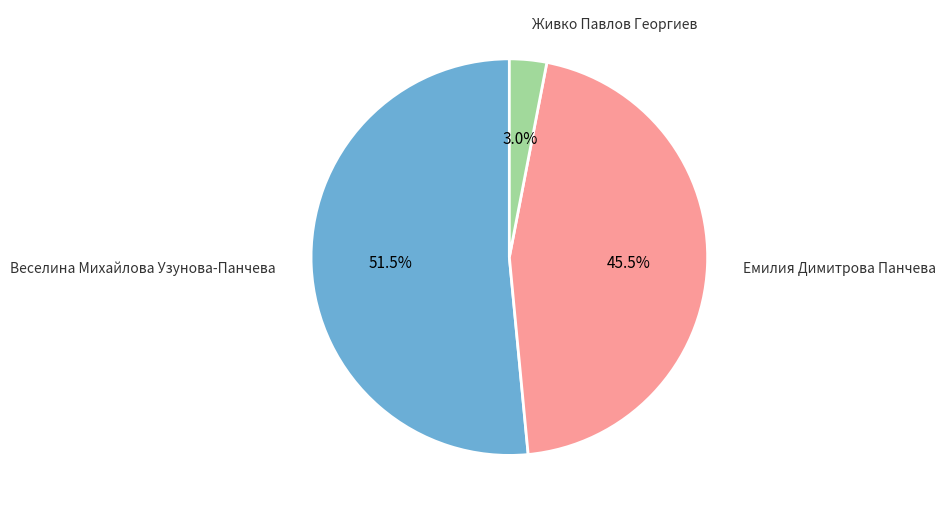

Count the number of slices in the pie.

3